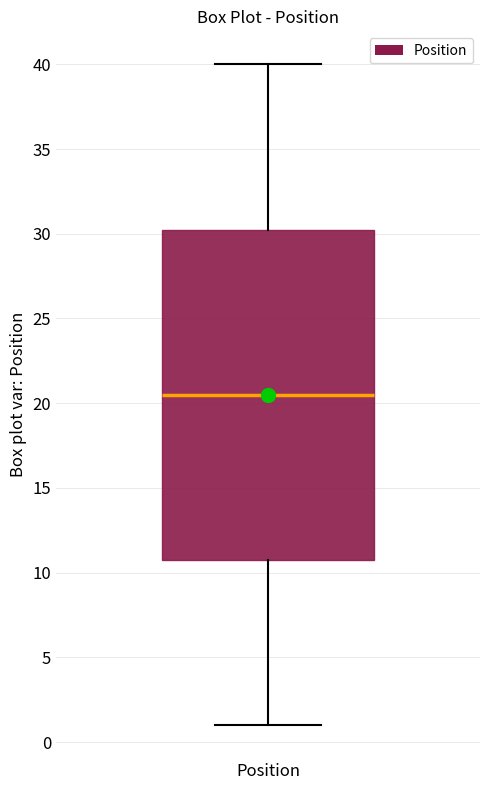

Where is the lower edge of the box for Position on the y-axis? The values are not printed on the chart, so give them approximately, as read against the axis.

11.0